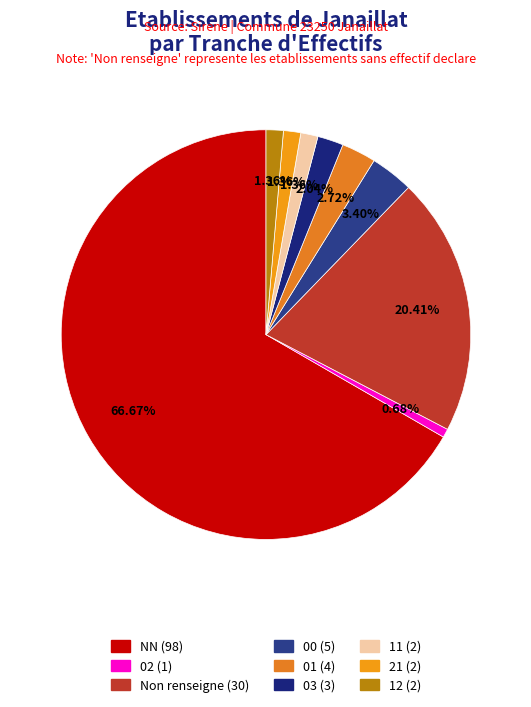

Count the number of slices in the pie.

9